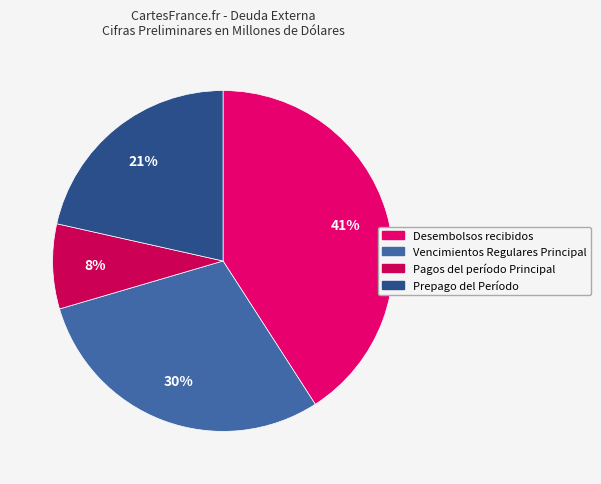

Do Pagos del período Principal and Vencimientos Regulares Principal together represent more than half of the pie?

No